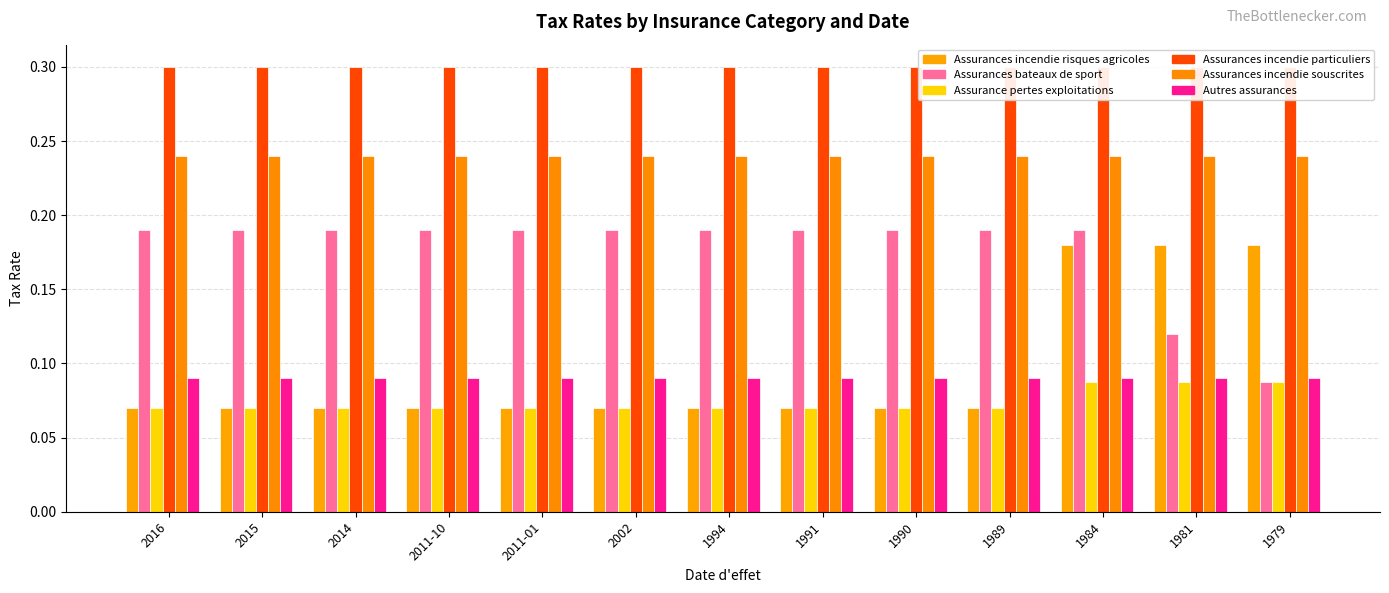

Reading right to left, what are all the values shown in this chart?

Assurances incendie risques agricoles: 1979=0.2	1981=0.2	1984=0.2	1989=0.1	1990=0.1	1991=0.1	1994=0.1	2002=0.1	2011-01=0.1	2011-10=0.1	2014=0.1	2015=0.1	2016=0.1
Assurances bateaux de sport: 1979=0.1	1981=0.1	1984=0.2	1989=0.2	1990=0.2	1991=0.2	1994=0.2	2002=0.2	2011-01=0.2	2011-10=0.2	2014=0.2	2015=0.2	2016=0.2
Assurance pertes exploitations: 1979=0.1	1981=0.1	1984=0.1	1989=0.1	1990=0.1	1991=0.1	1994=0.1	2002=0.1	2011-01=0.1	2011-10=0.1	2014=0.1	2015=0.1	2016=0.1
Assurances incendie particuliers: 1979=0.3	1981=0.3	1984=0.3	1989=0.3	1990=0.3	1991=0.3	1994=0.3	2002=0.3	2011-01=0.3	2011-10=0.3	2014=0.3	2015=0.3	2016=0.3
Assurances incendie souscrites: 1979=0.2	1981=0.2	1984=0.2	1989=0.2	1990=0.2	1991=0.2	1994=0.2	2002=0.2	2011-01=0.2	2011-10=0.2	2014=0.2	2015=0.2	2016=0.2
Autres assurances: 1979=0.1	1981=0.1	1984=0.1	1989=0.1	1990=0.1	1991=0.1	1994=0.1	2002=0.1	2011-01=0.1	2011-10=0.1	2014=0.1	2015=0.1	2016=0.1